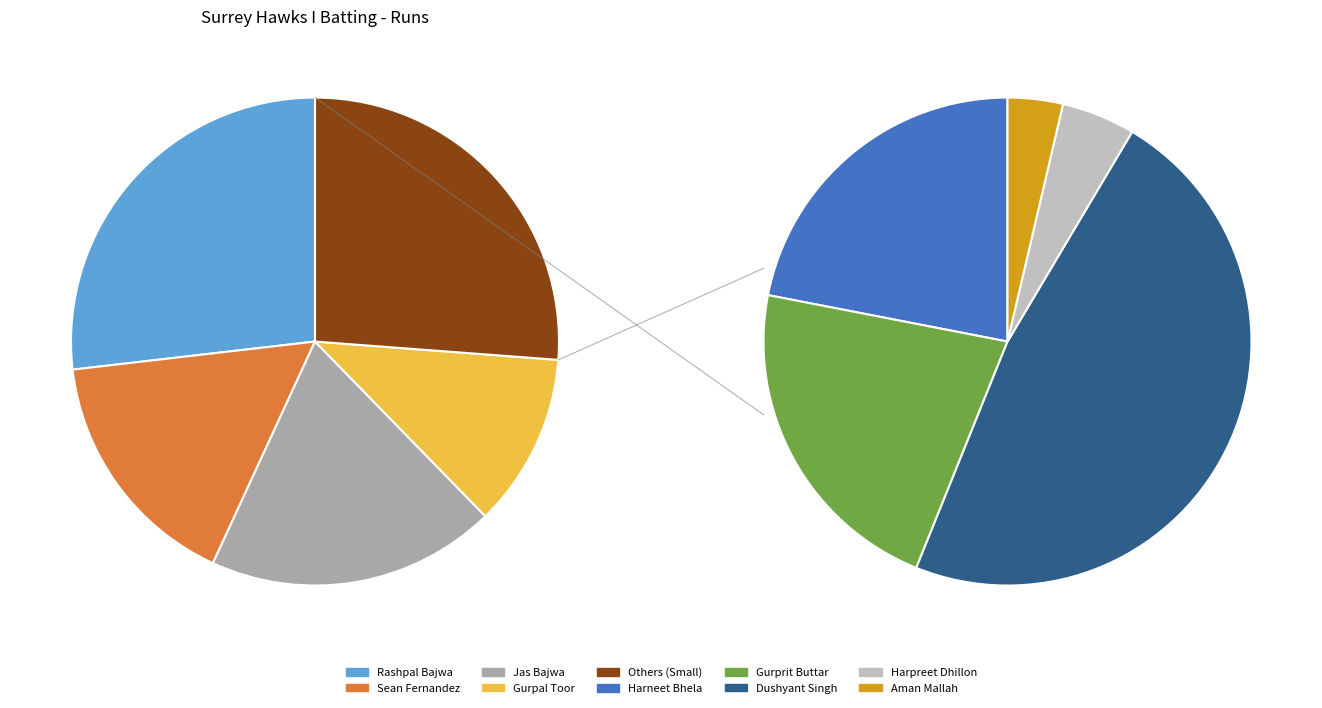

Is it true that Harneet Bhela is 1% of the pie?

False